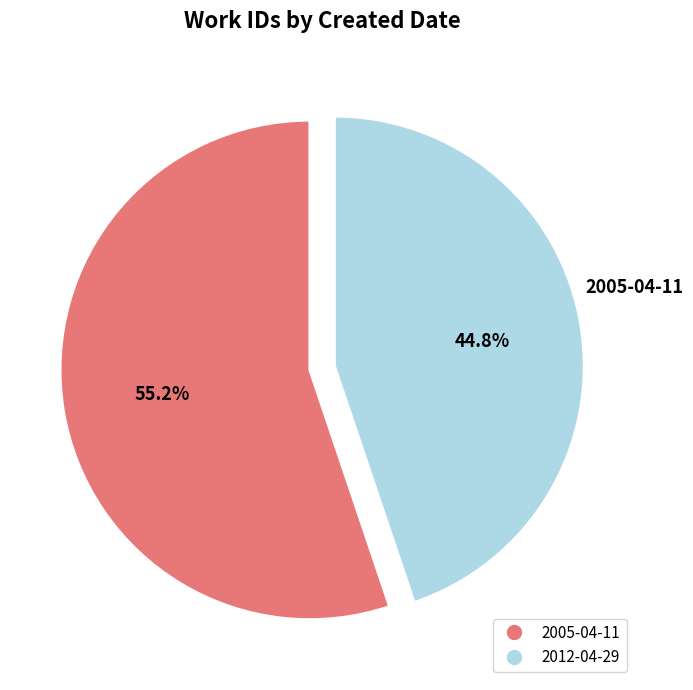

Which slice represents more than half of the pie?

2005-04-11